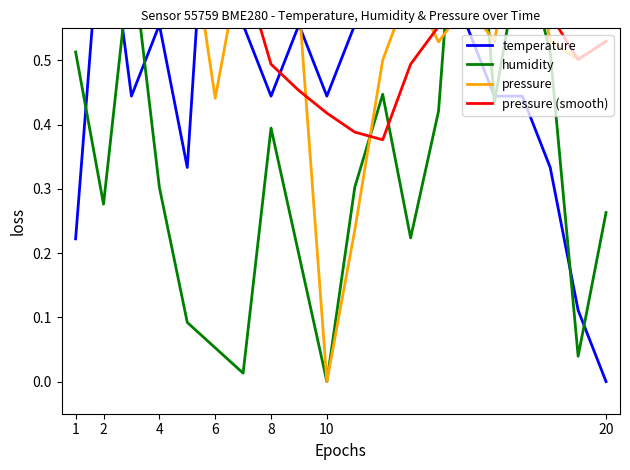

What is the total value across all series at 1?

2.7